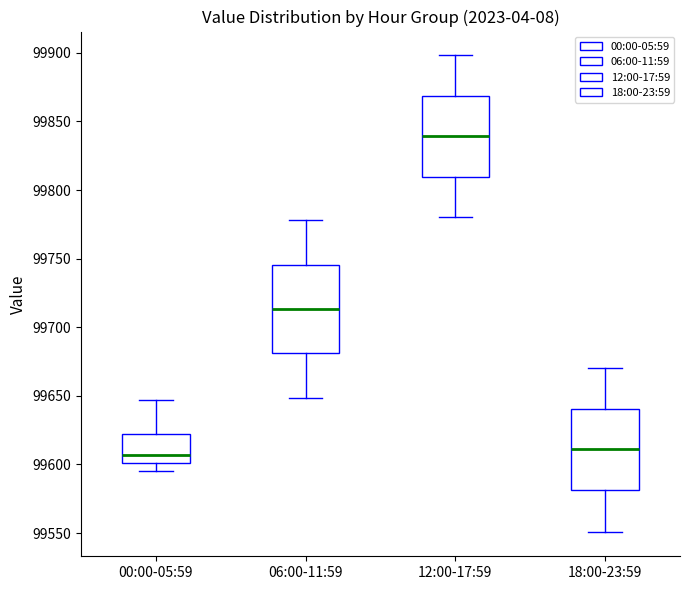

Reading left to right, read every box against the y-axis: the position of its median line, the range the box covers, and the ends of its whiskers. The values are not printed on the chart, so give them approximately, as read against the axis.

00:00-05:59: median 99605, box 99600 to 99620, whiskers 99595 to 99645
06:00-11:59: median 99715, box 99680 to 99745, whiskers 99650 to 99780
12:00-17:59: median 99840, box 99810 to 99870, whiskers 99780 to 99900
18:00-23:59: median 99610, box 99580 to 99640, whiskers 99550 to 99670